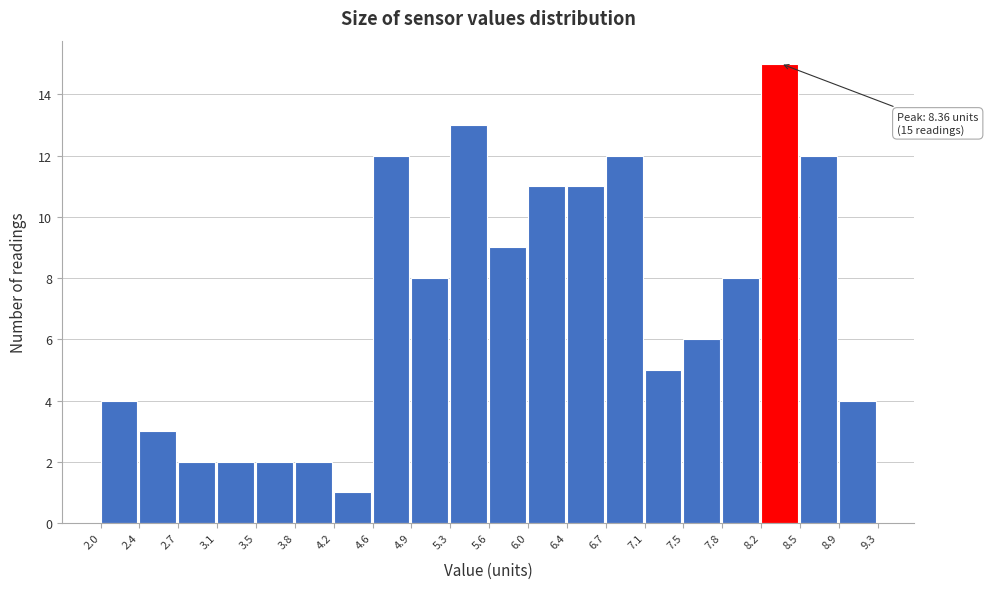

Over which range of the x-axis is the bar tallest?

8.2 to 8.5